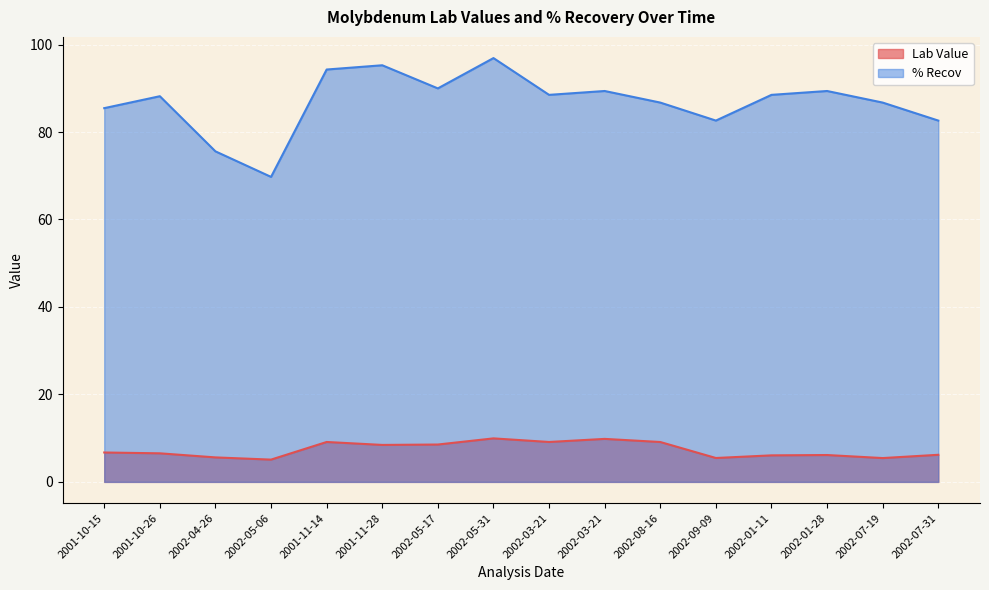

True or false: % Recov and Lab Value intersect in this chart.

False